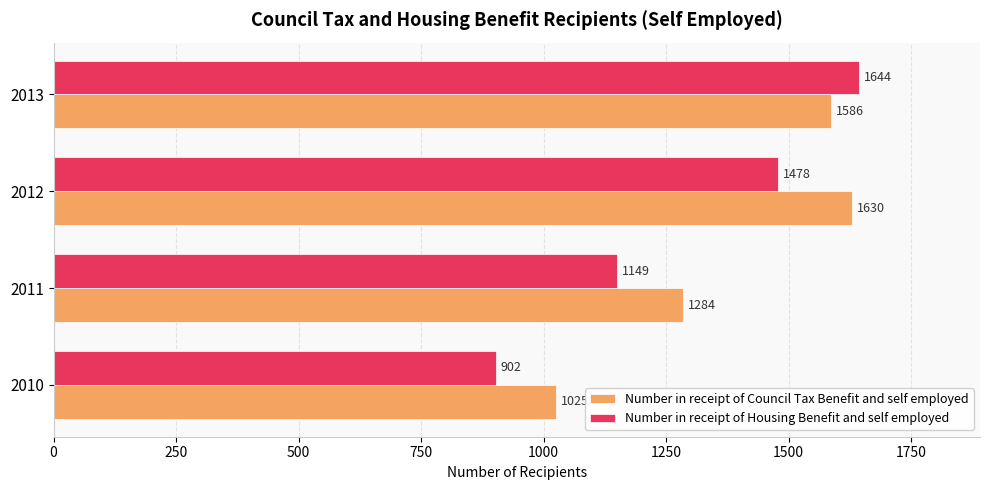

What is the difference between the maximum and second lowest values in the Number in receipt of Council Tax Benefit and self employed series?

346